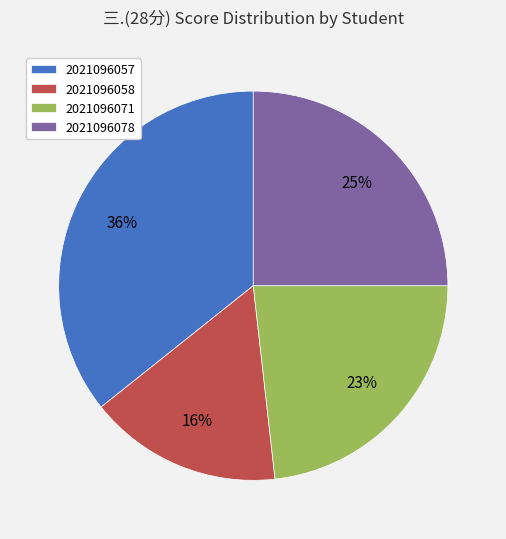

How many slices are in this pie chart?

4